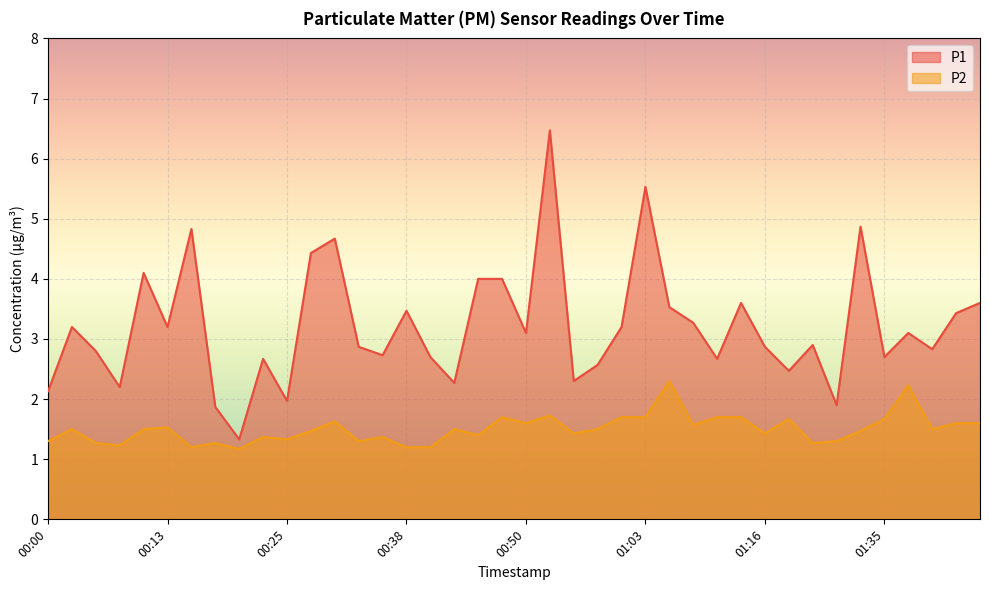

What is the sum of the P2 values at 00:50 and 01:45?

3.2